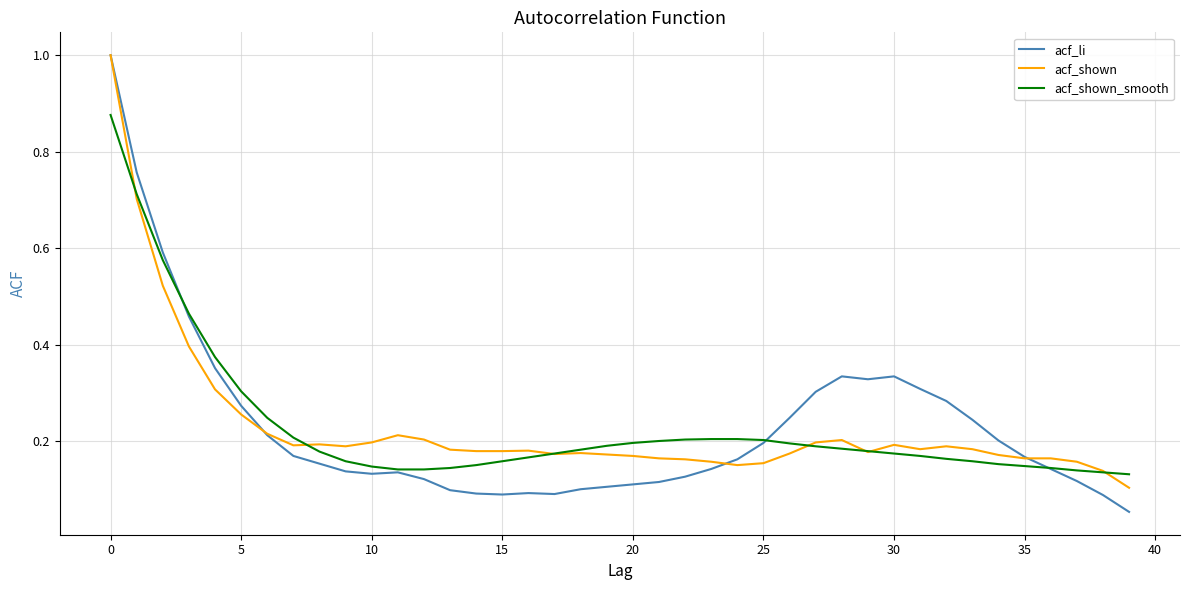

At how many categories does at least one series exceed 0?

40